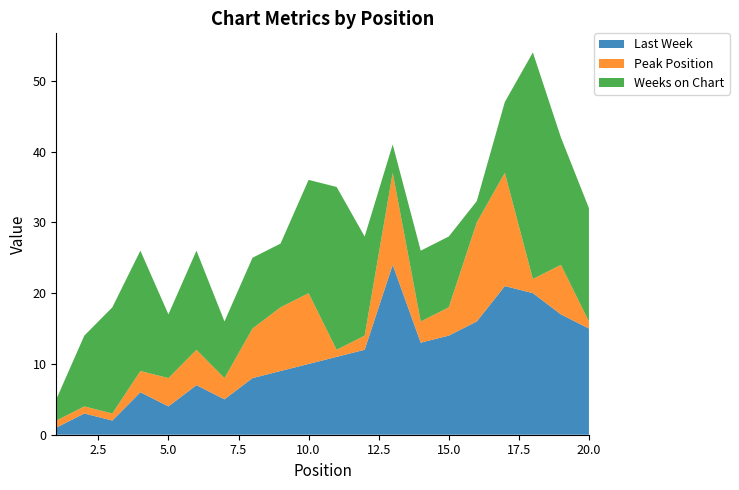

Reading right to left, what are all the values shown in this chart?

Last Week: 20=15	19=17	18=20	17=21	16=16	15=14	14=13	13=24	12=12	11=11	10=10	9=9	8=8	7=5	6=7	5=4	4=6	3=2	2=3	1=1
Peak Position: 20=1	19=7	18=2	17=16	16=14	15=4	14=3	13=13	12=2	11=1	10=10	9=9	8=7	7=3	6=5	5=4	4=3	3=1	2=1	1=1
Weeks on Chart: 20=16	19=18	18=32	17=10	16=3	15=10	14=10	13=4	12=14	11=23	10=16	9=9	8=10	7=8	6=14	5=9	4=17	3=15	2=10	1=3